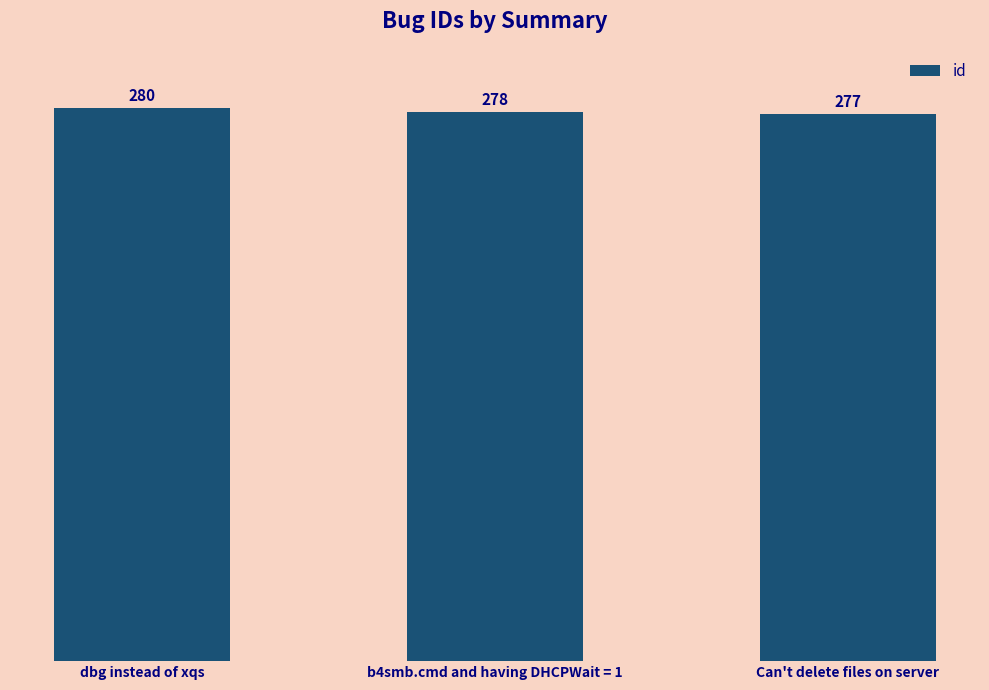

The chart shows a value of 277 at Can't delete files on server. True or false?

True